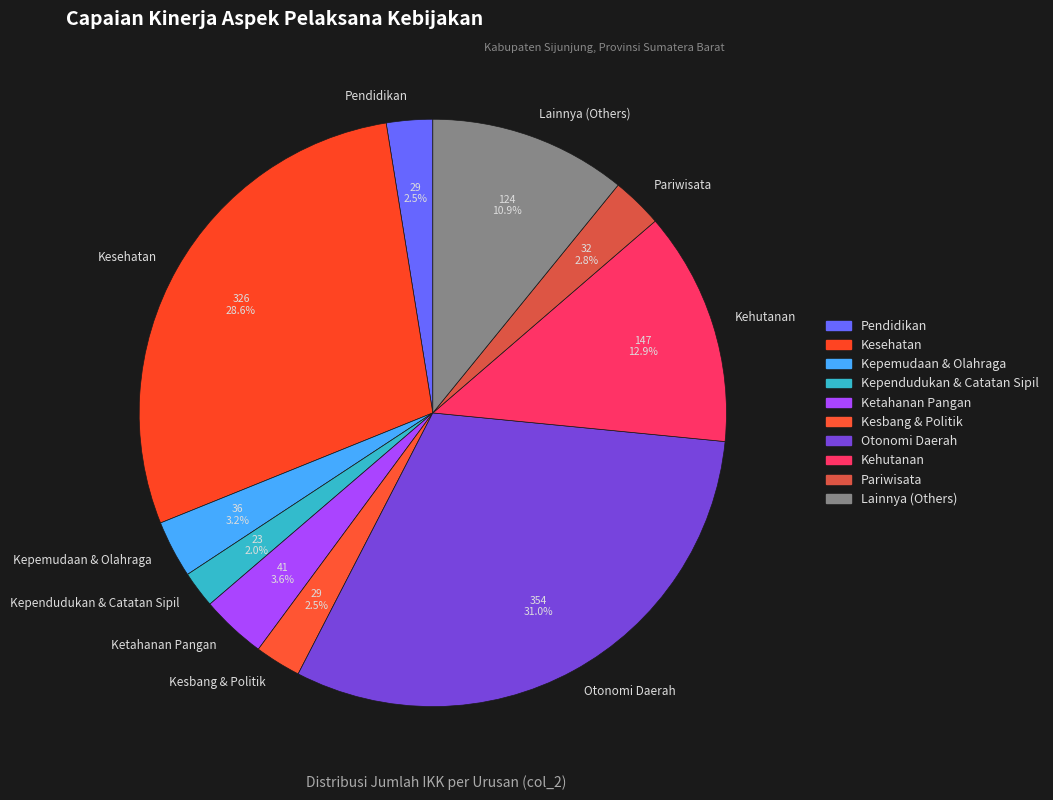

Does Kesehatan account for over 50% of the chart?

No